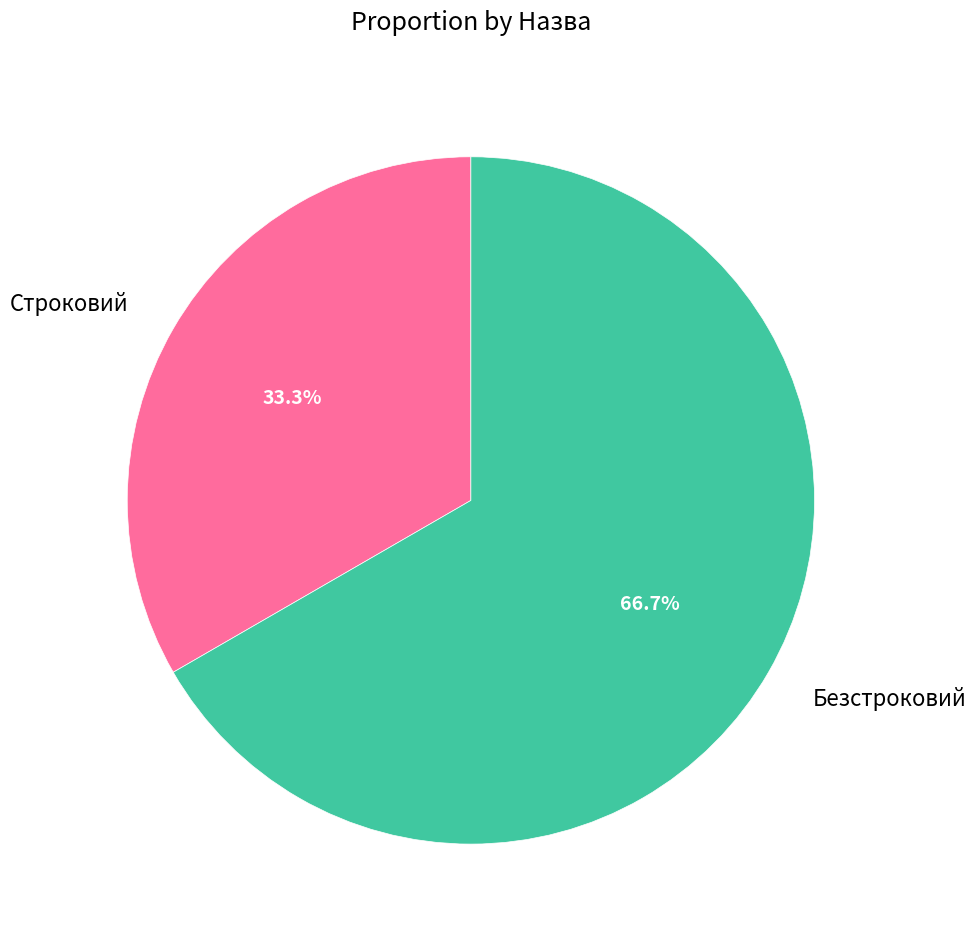

To the nearest percent, what is the combined percentage of Строковий and Безстроковий?

100%